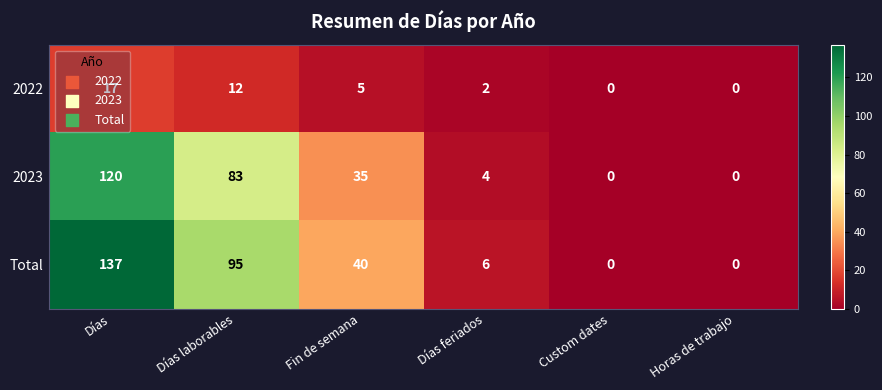

Is it true that 2023 equals -82 at Horas de trabajo?

False